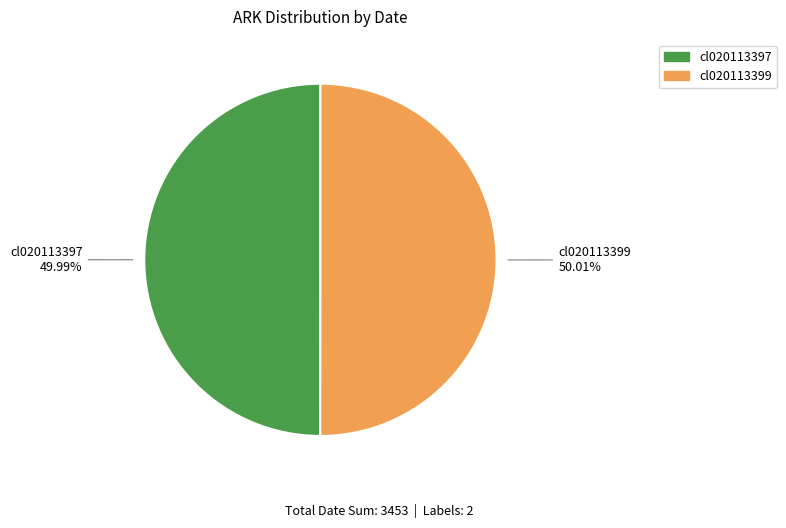

Is there any slice that represents more than half of the pie?

Yes